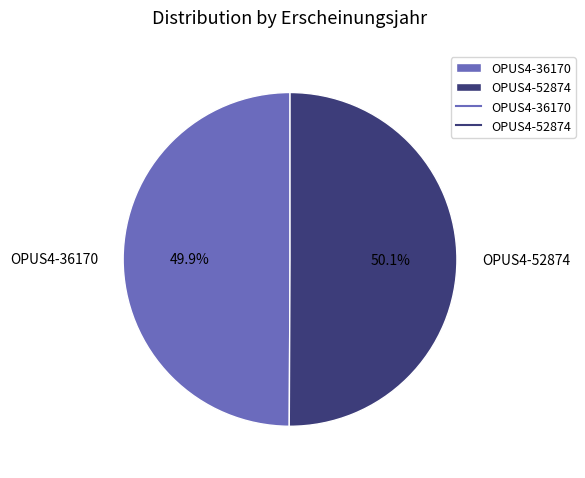

To the nearest percent, what percentage of the pie is OPUS4-36170?

50%